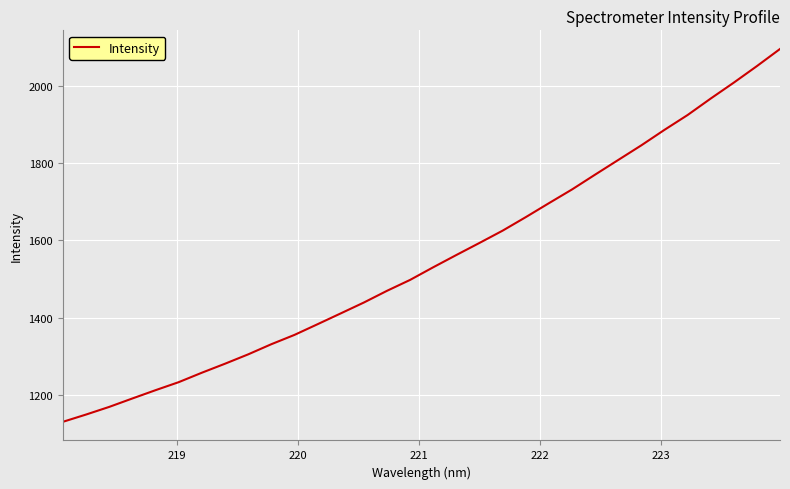

What is the average value?

1549.3